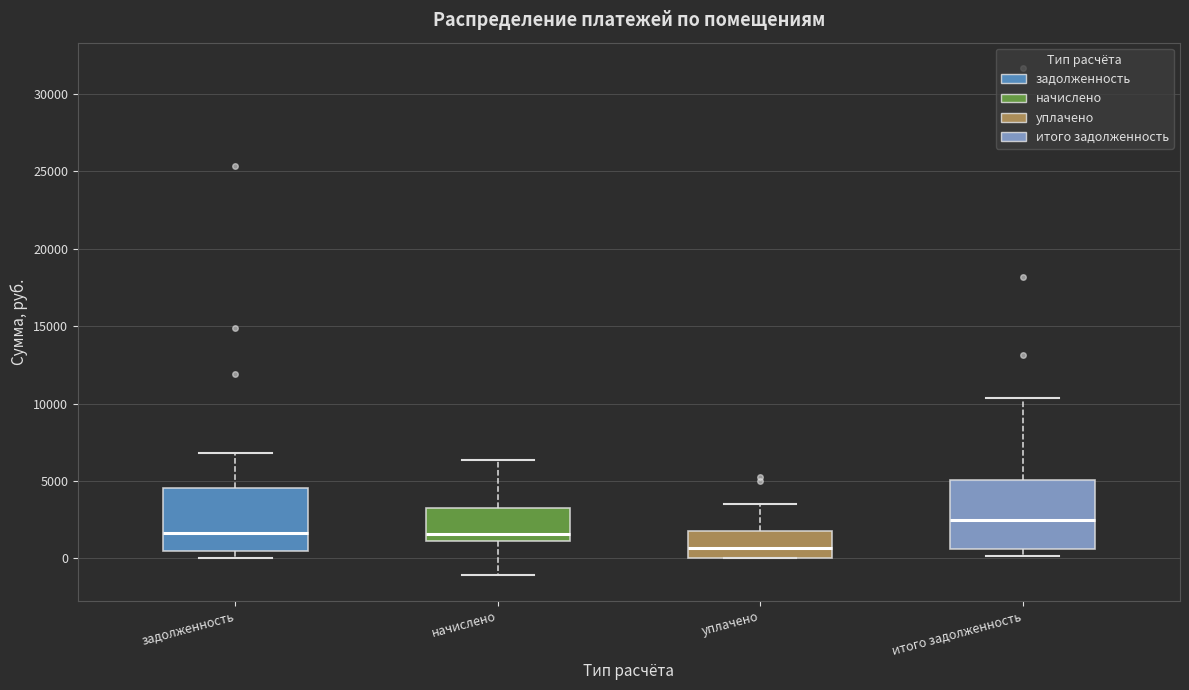

Reading left to right, transcribe this box plot: for each box, give where its median line is, the range the box spans, and where its two whiskers end, as read against the y-axis. The values are not printed on the chart, so give them approximately, as read against the axis.

задолженность: median 1500, box 500 to 4500, whiskers 0 to 7000
начислено: median 1500, box 1000 to 3500, whiskers -1000 to 6500
уплачено: median 500, box 0 to 2000, whiskers 0 to 3500
итого задолженность: median 2500, box 500 to 5000, whiskers 0 to 10500